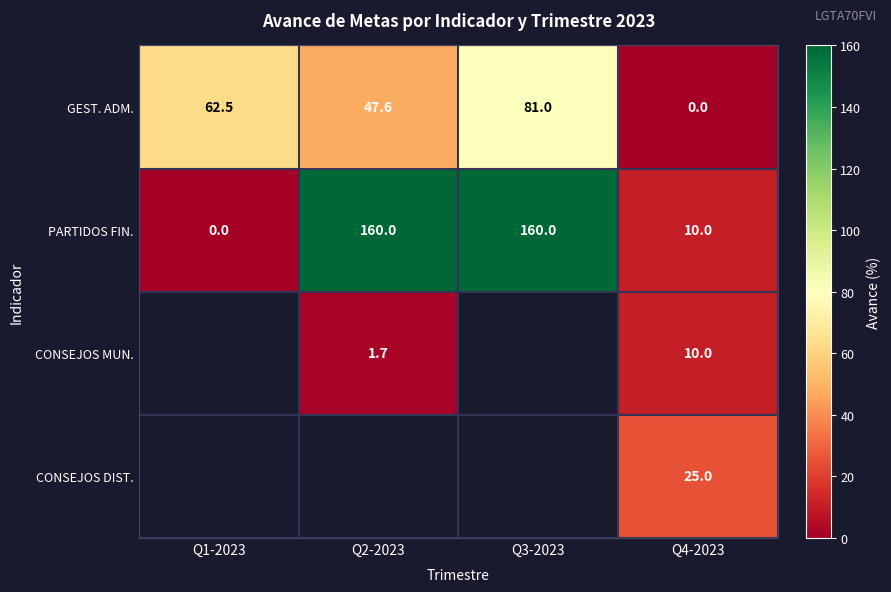

At how many categories does at least one series exceed 15?

4